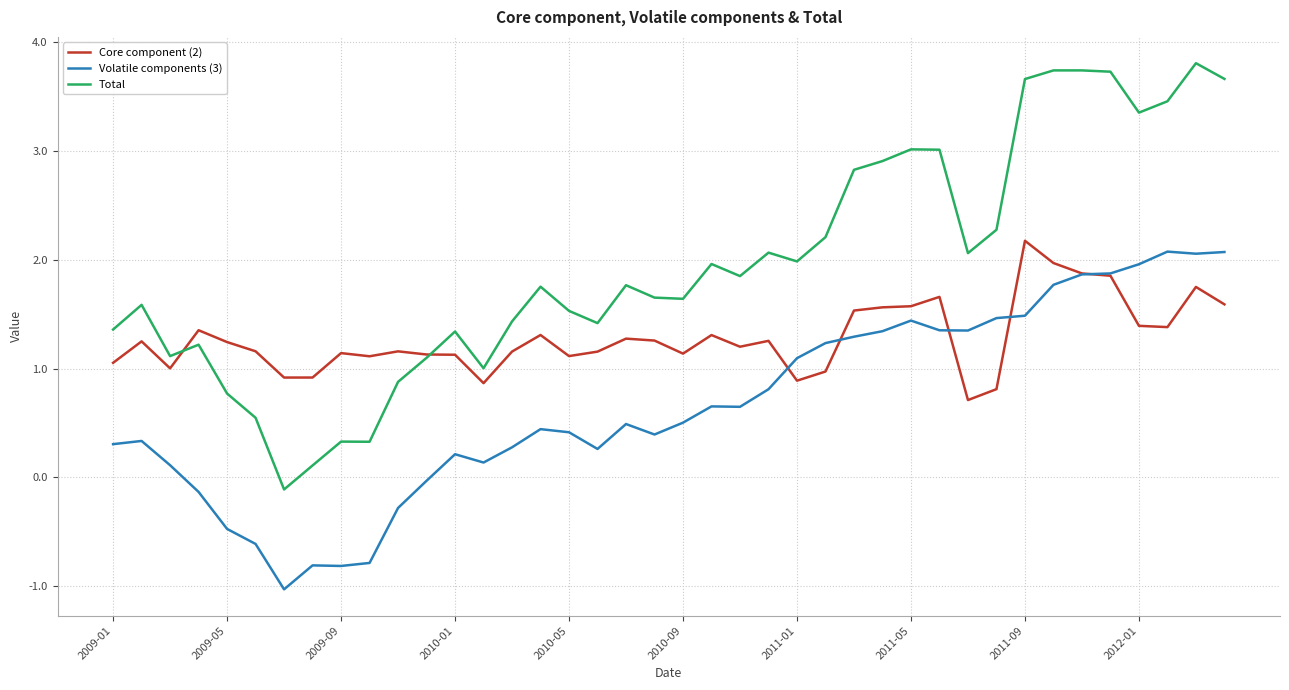

What is the minimum value shown in the chart?

-1.0